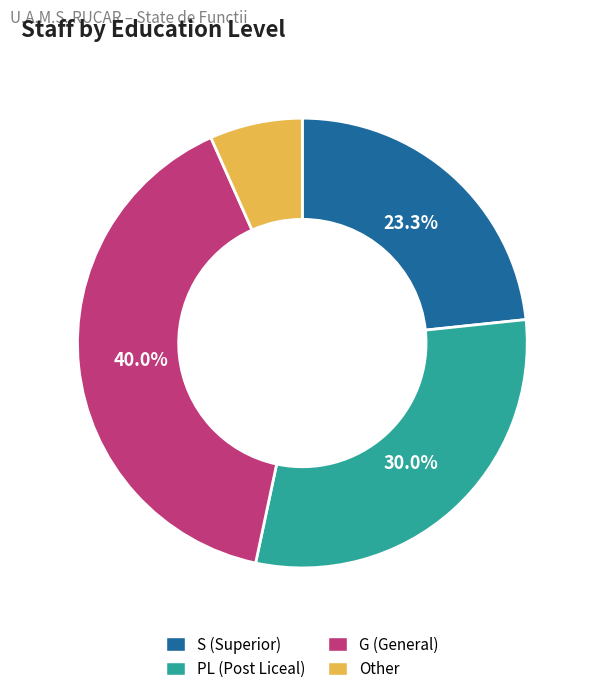

What percentage is NOT represented by PL?

70.0%